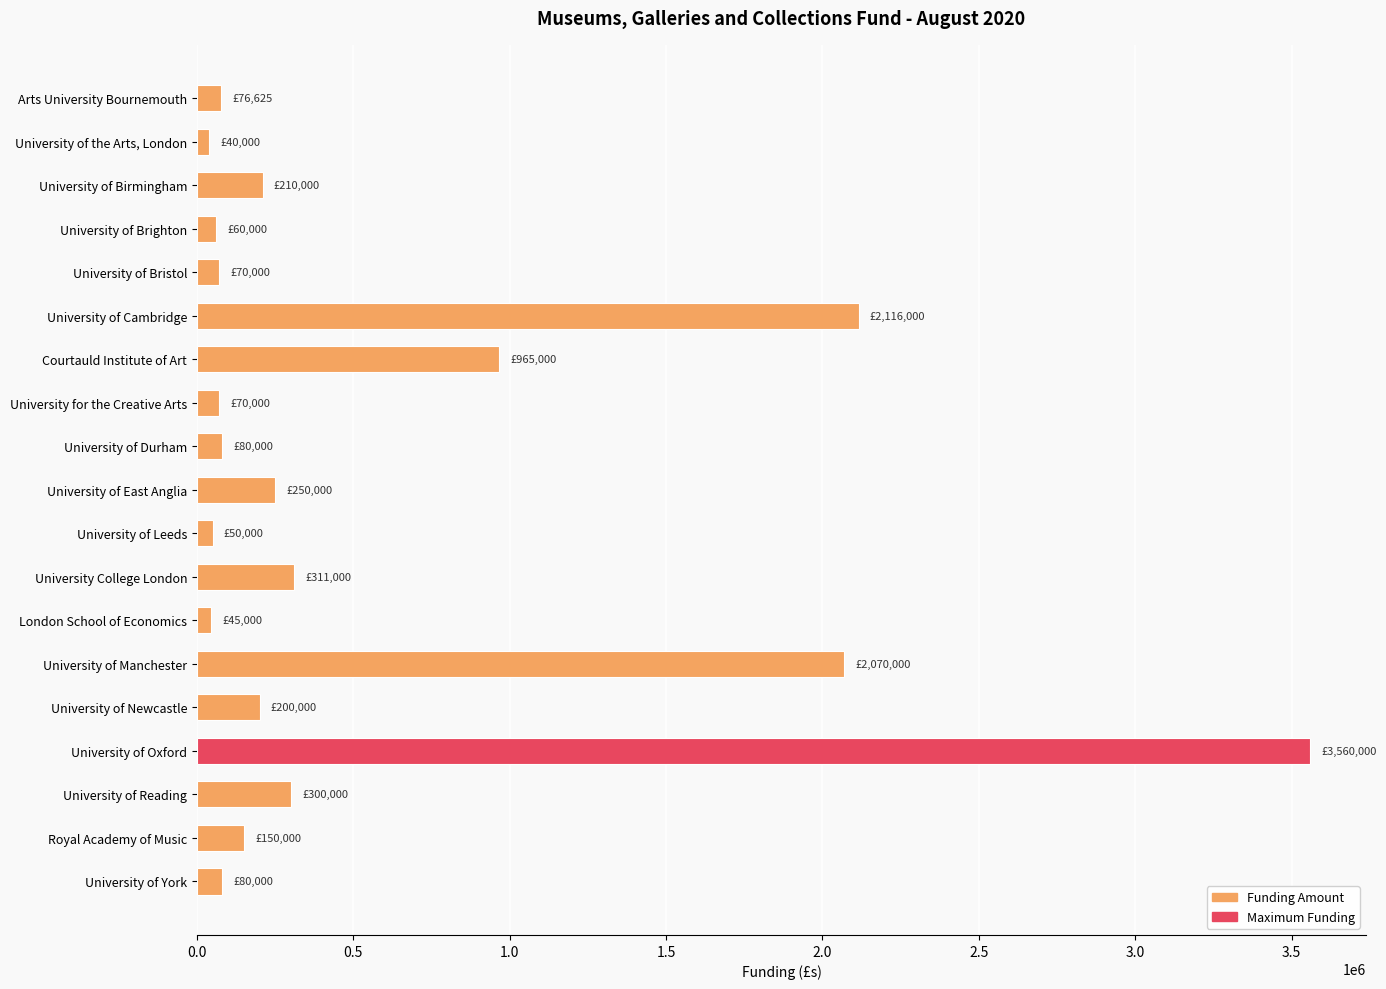

The value at University of Reading is 300000. True or false?

True